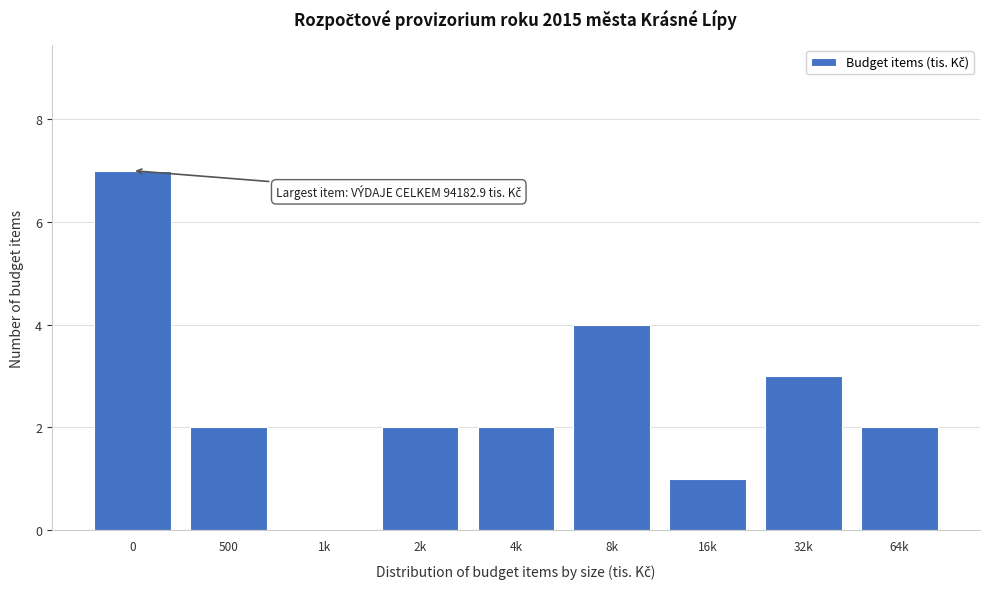

Reading right to left, transcribe all the data shown in this chart.

64k=2	32k=3	16k=1	8k=4	4k=2	2k=2	1k=0	500=2	0=7